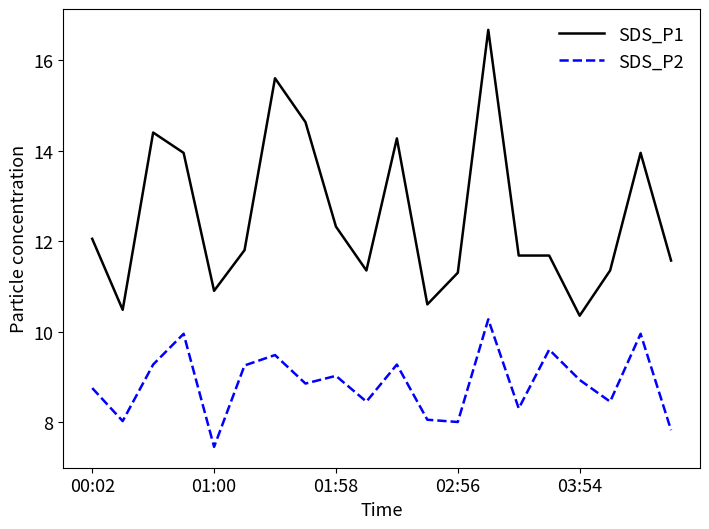

What is the difference between the maximum and second lowest values in the SDS_P1 series?

6.2